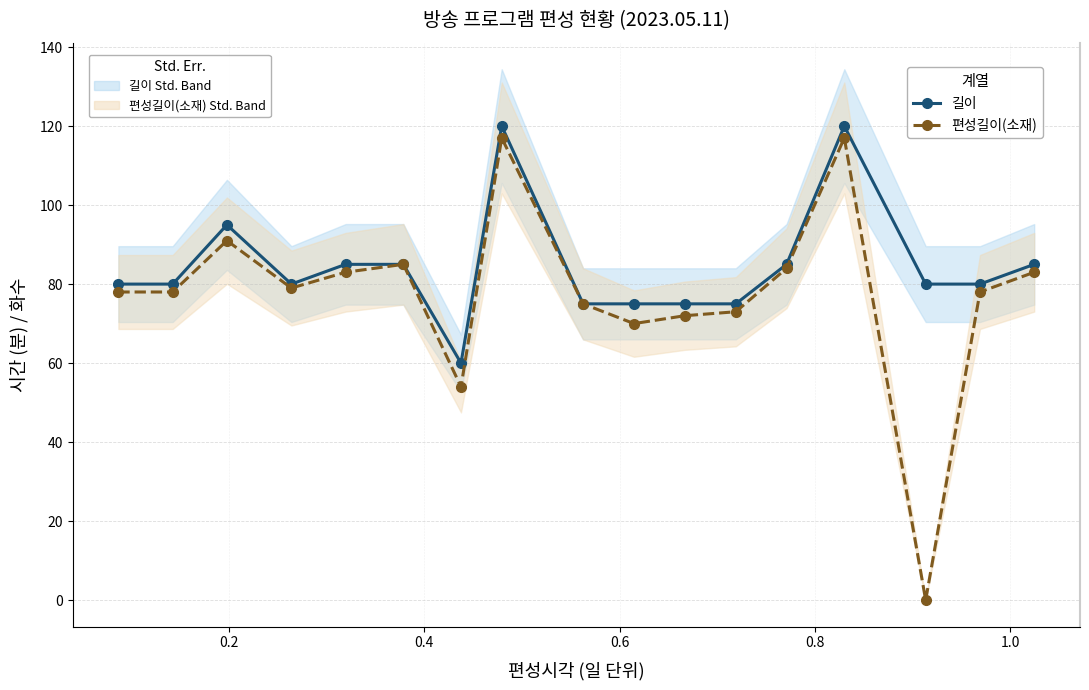

Does the chart have visible grid lines?

Yes